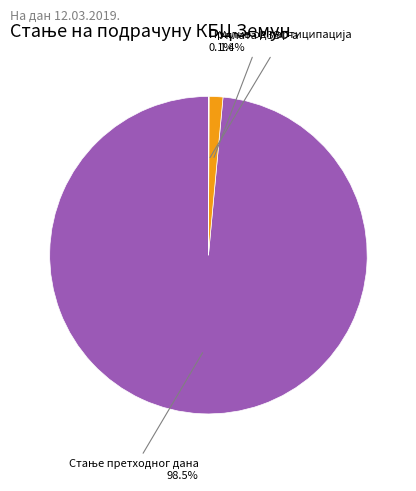

What percentage is NOT represented by Уплата РЗЗО-а?

98.6%